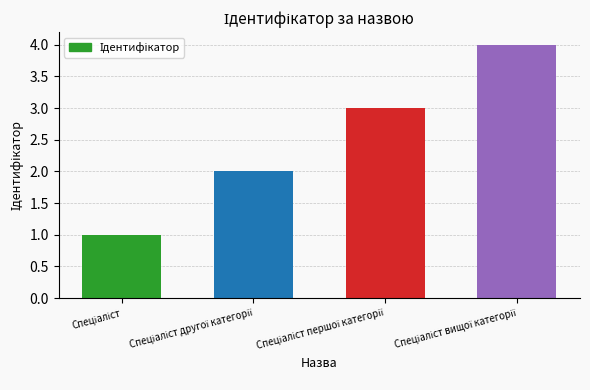

What is the difference between the maximum and minimum values?

3